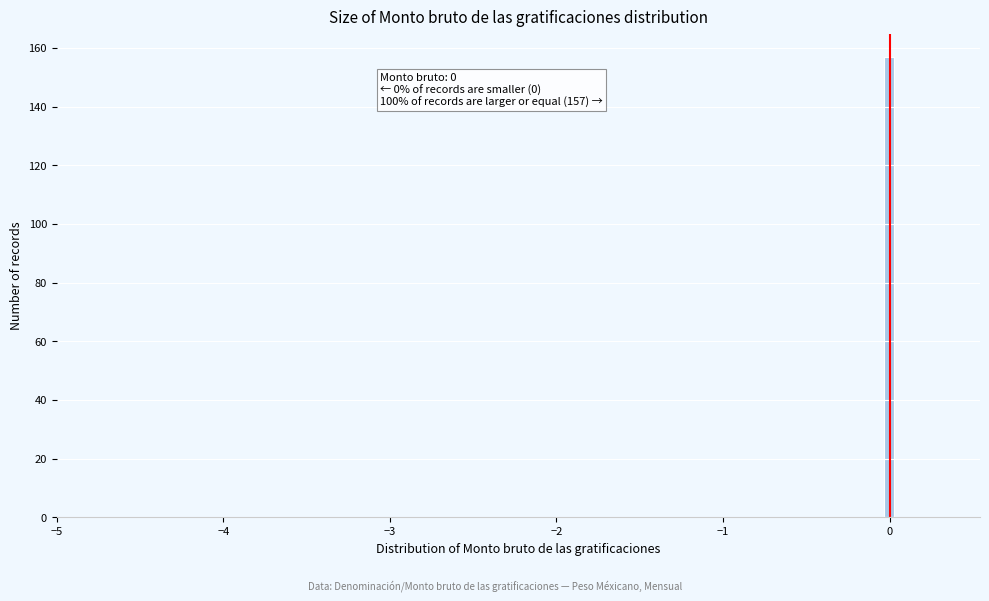

Around what value on the x-axis is the tallest bar? Give the approximate position of its centre, as read against the axis.

0.0